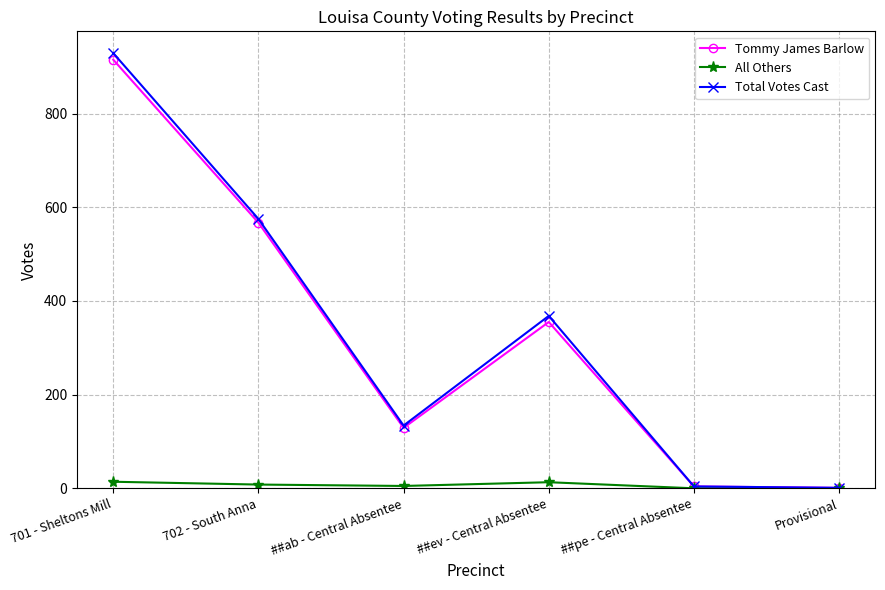

True or false: Tommy James Barlow has a value of 798 at 702 - South Anna.

False